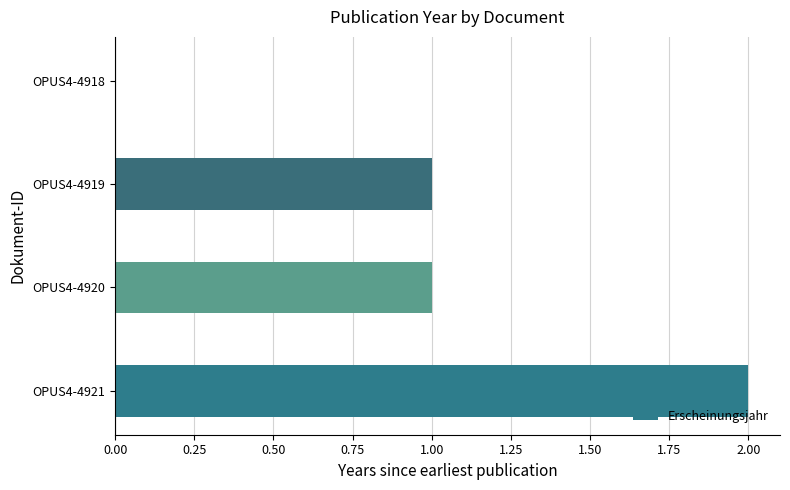

What is the average value?

1